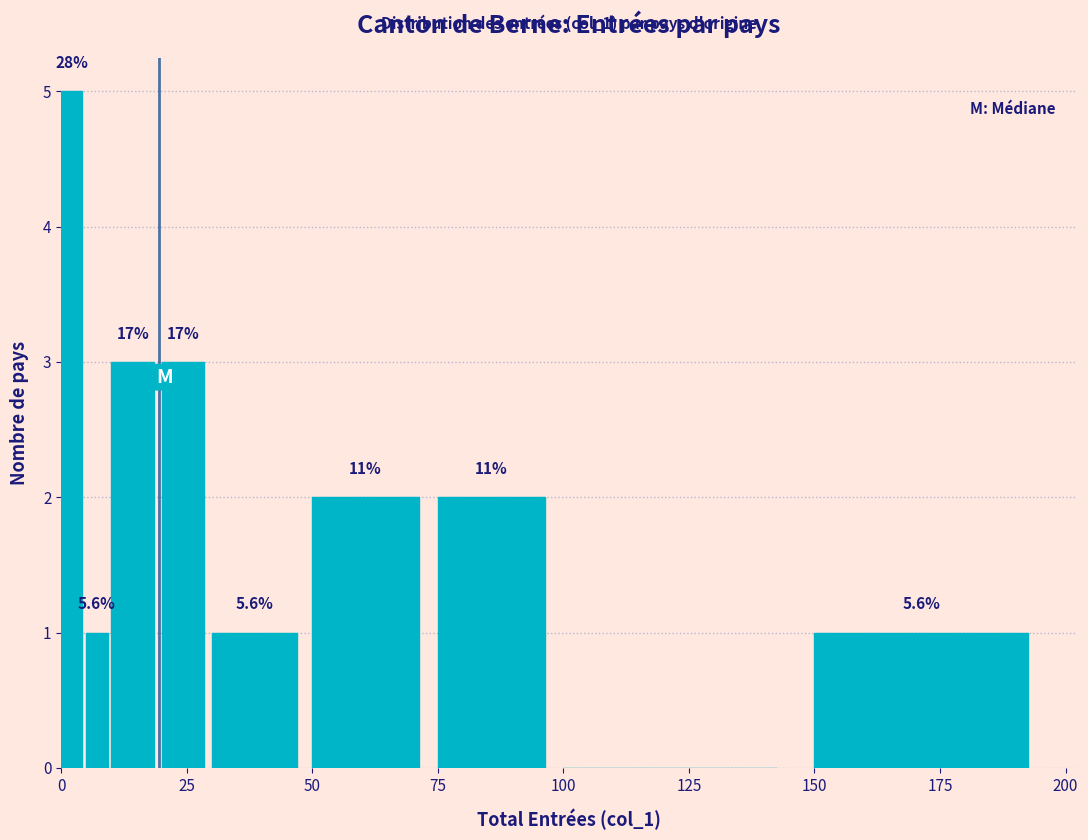

Around what value on the x-axis is the tallest bar? Give the approximate position of its centre, as read against the axis.

0